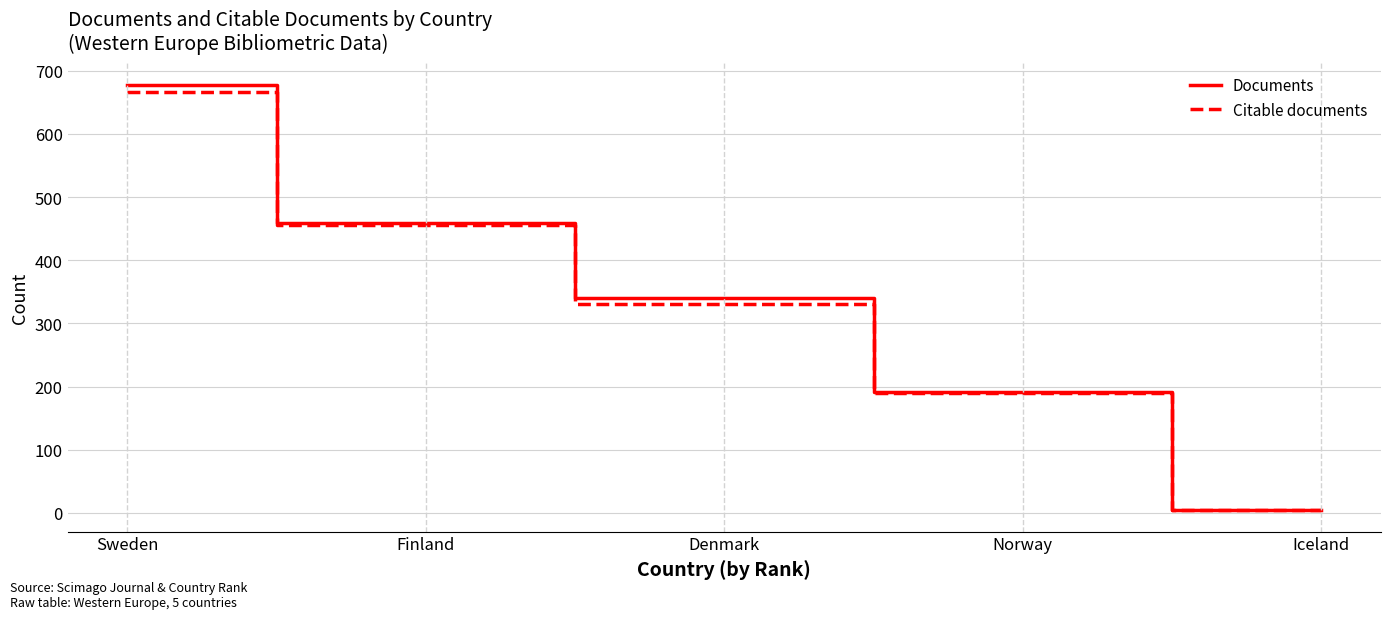

List the labels in order of Citable documents value, largest first.

Sweden, Finland, Denmark, Norway, Iceland